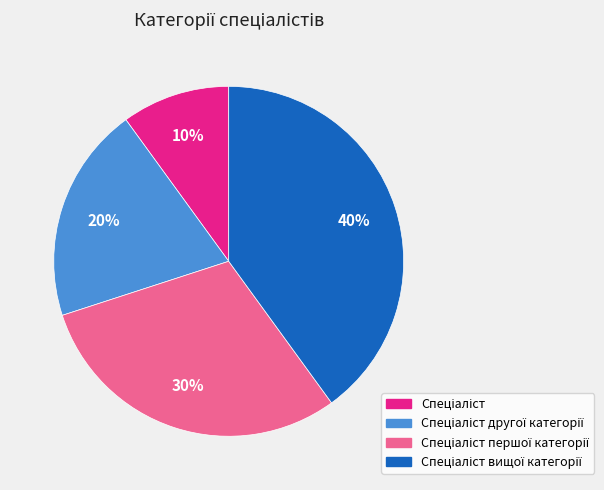

Is there any slice that represents more than half of the pie?

No